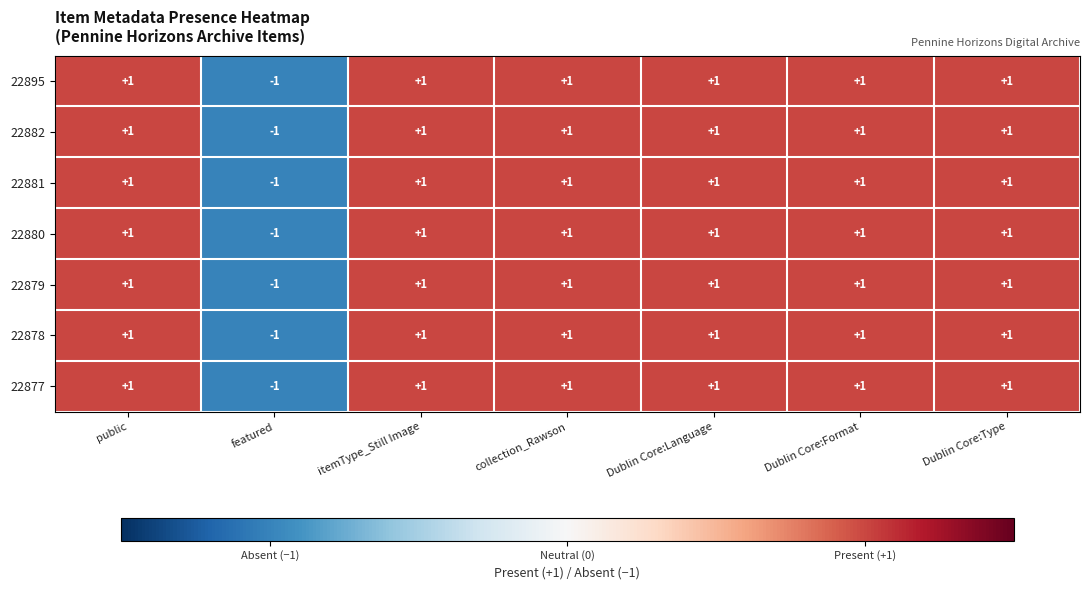

Which category has the lowest value in the 22882 series?

featured